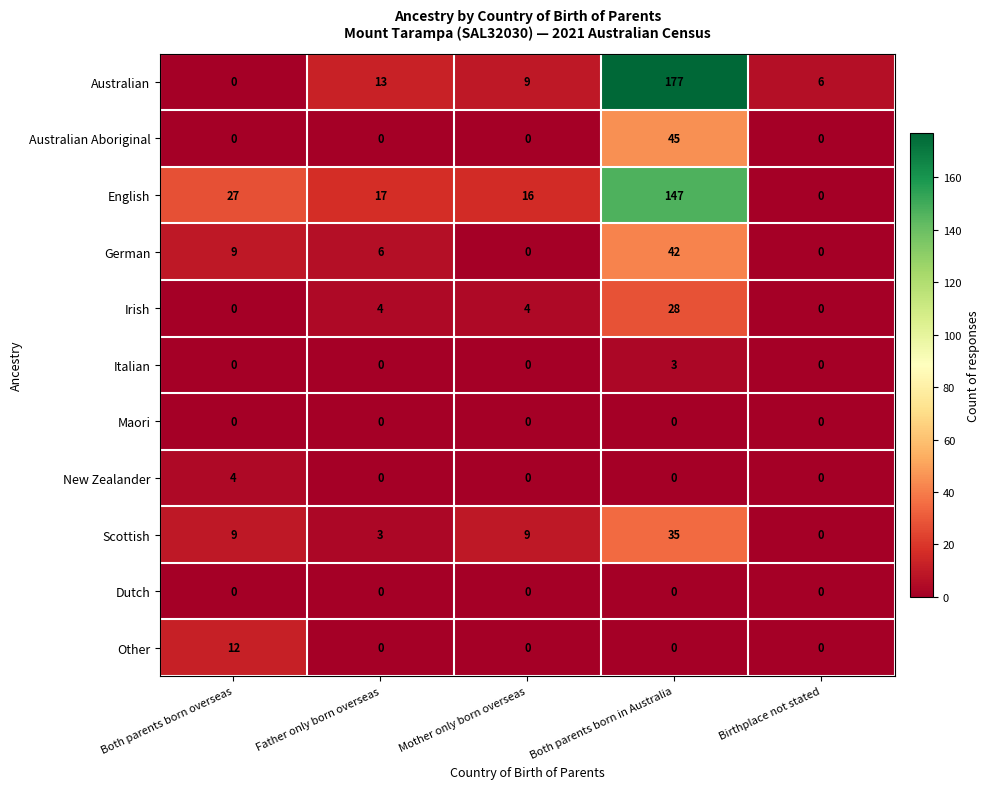

The Dutch series shows 0 at Both parents born in Australia. True or false?

True